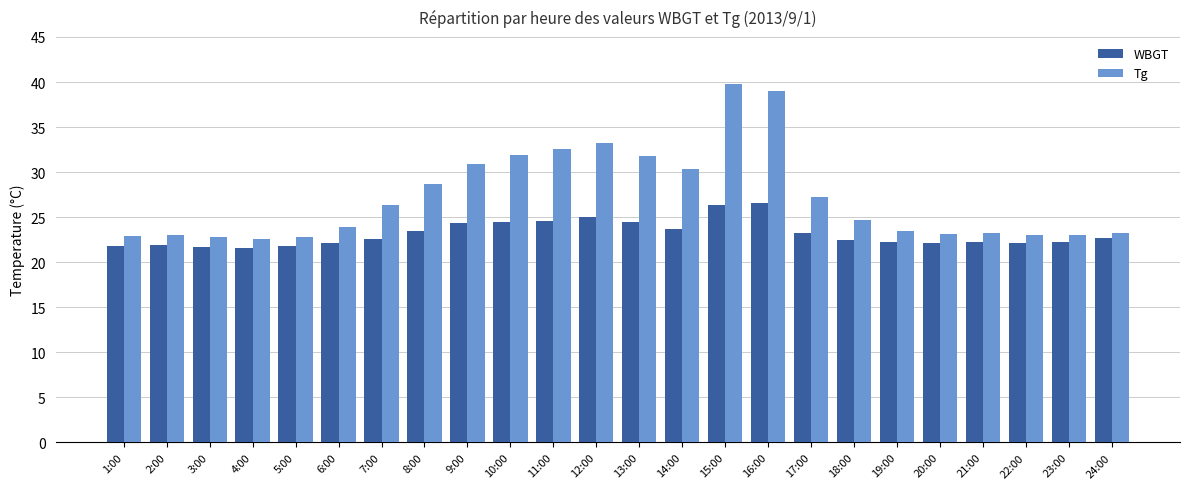

The value of Tg at 18:00 is 6.4. True or false?

False